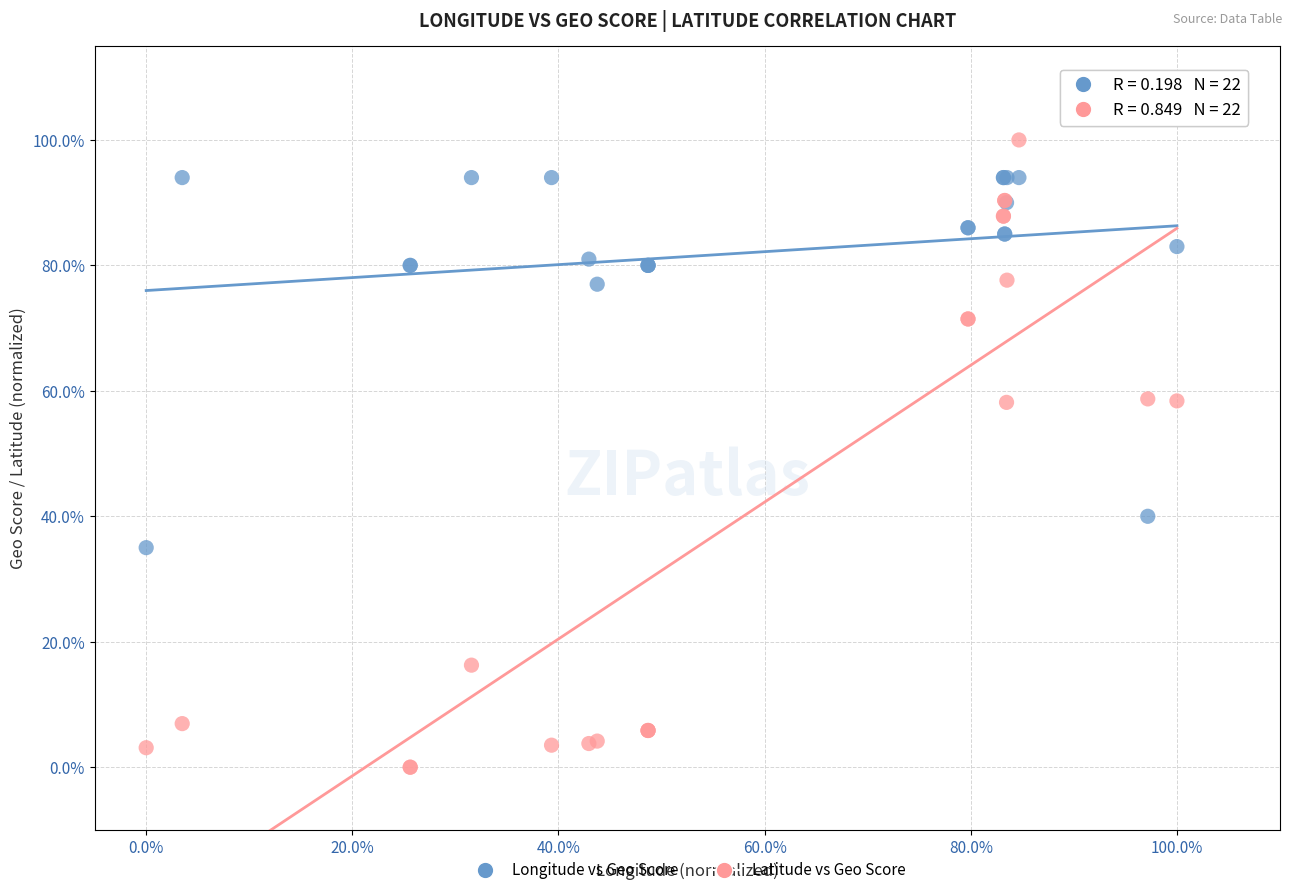

Which series has the largest Y range (max minus min)?

Latitude vs Geo Score